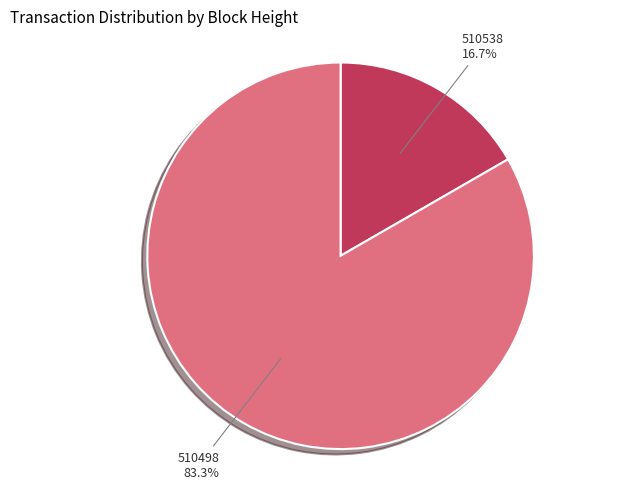

To the nearest percent, what percentage of the pie is 510498?

83%